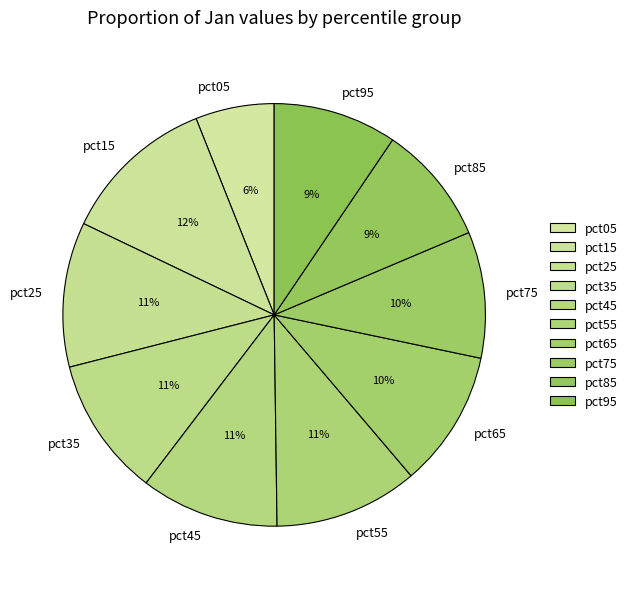

Is it true that pct85 is 18% of the pie?

False